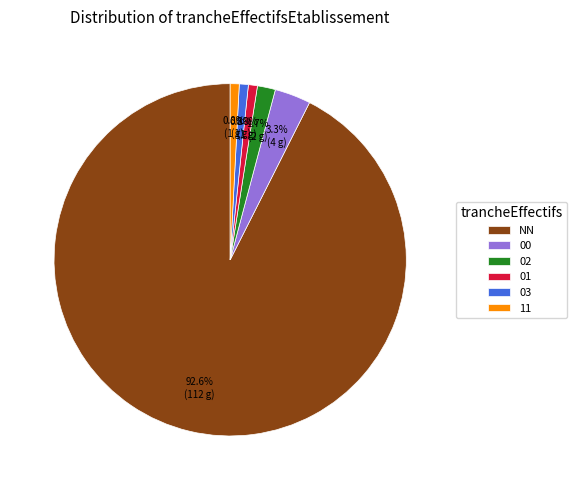

Which category has the biggest portion of the pie?

NN